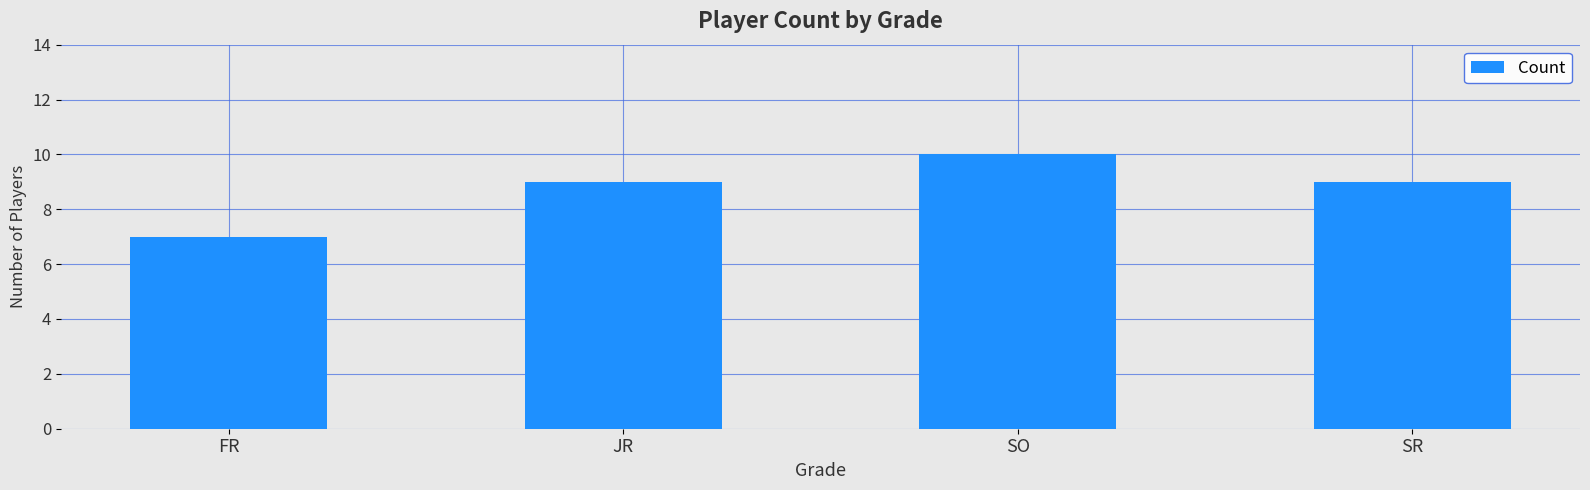

Is it true that the value at FR is 10?

False